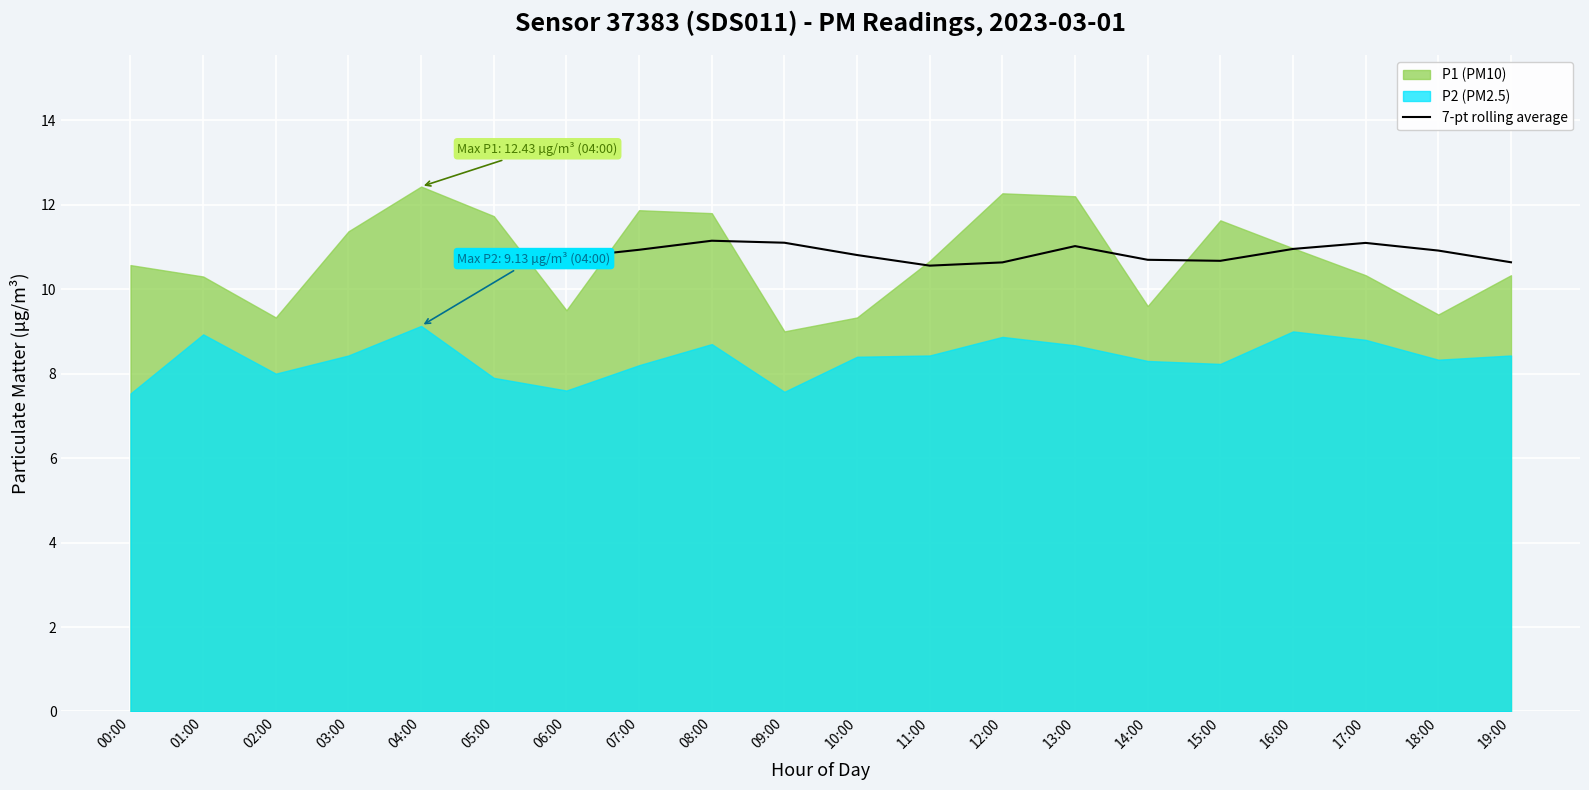

Is it true that 7-pt rolling average equals 10.8 at 10:00?

True